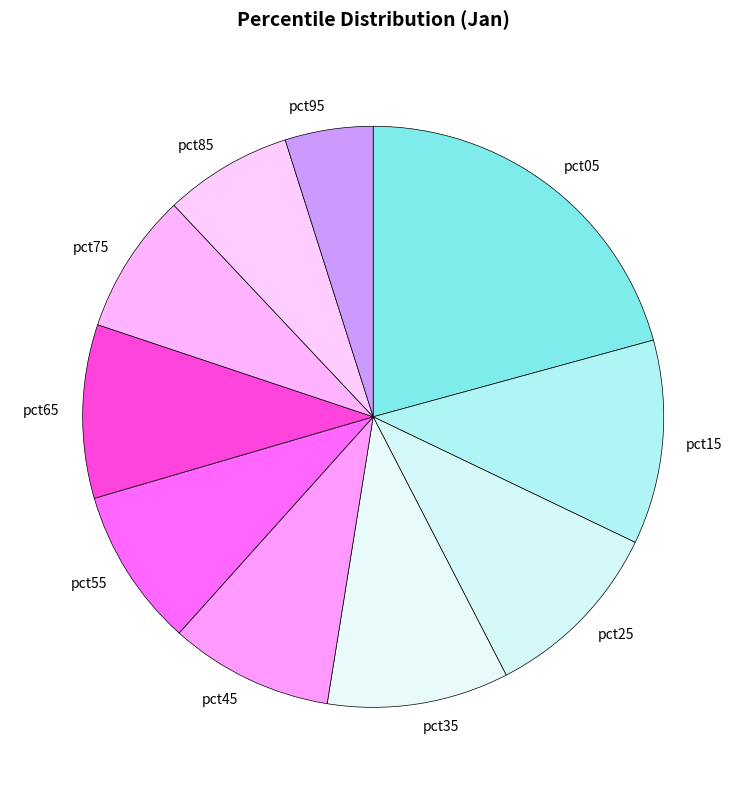

True or false: pct35 accounts for 25% of the total.

False